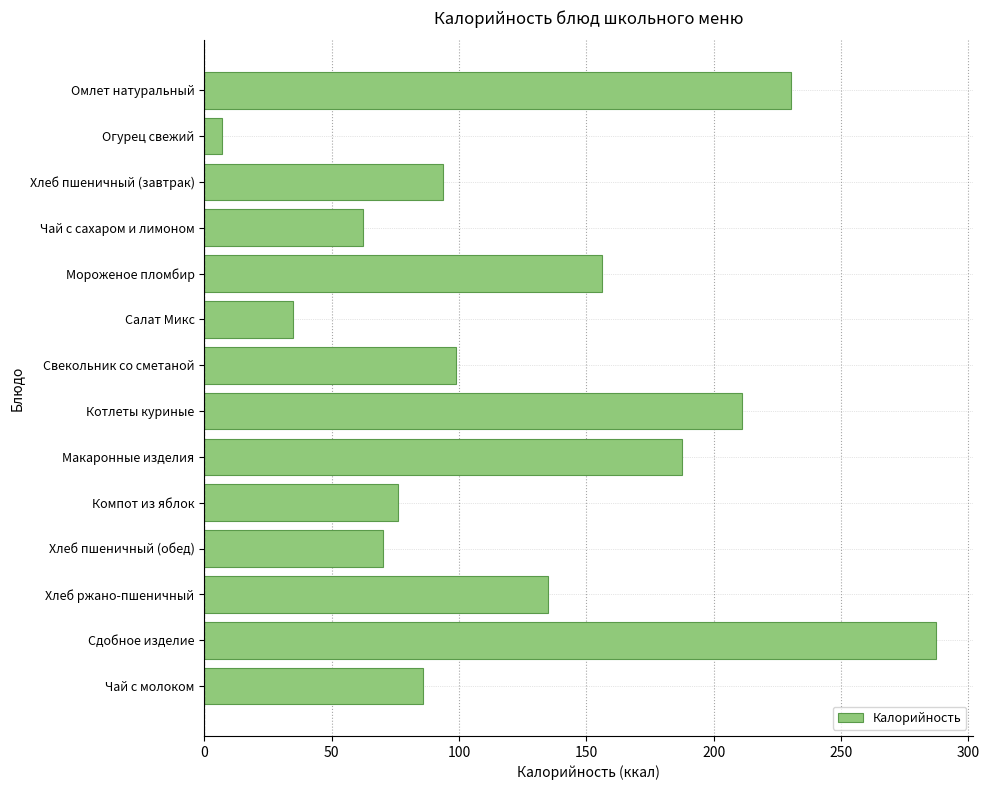

How many data points are less than 99?

7